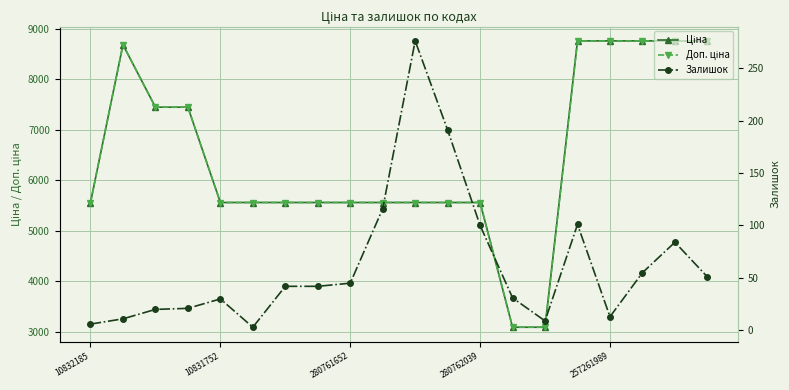

Which category has the lowest value in the Залишок series?

5